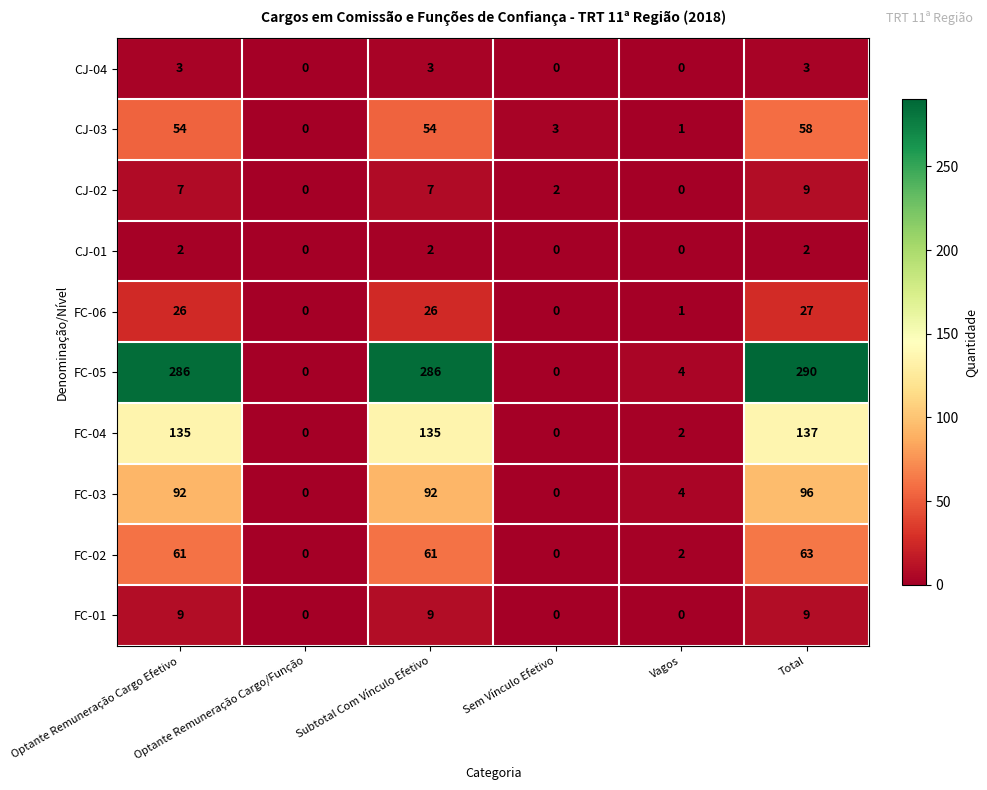

How many positive values does the CJ-03 series have?

5